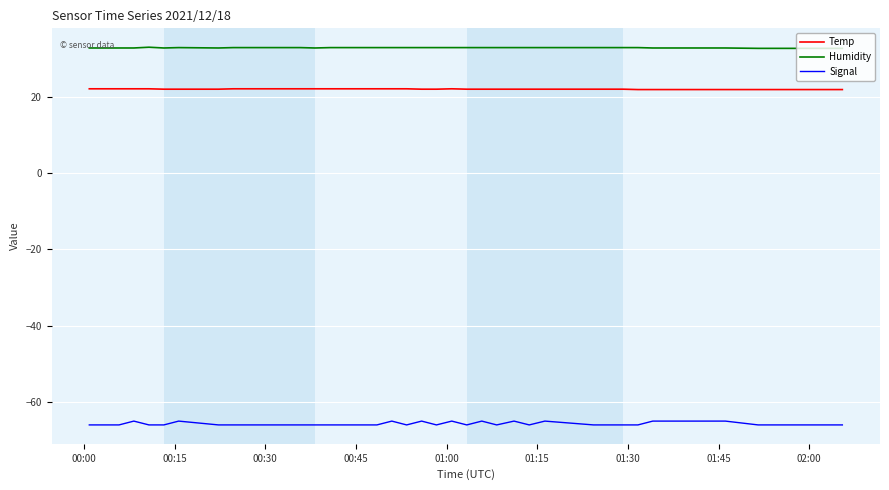

True or false: Signal and Temp cross at least once.

False